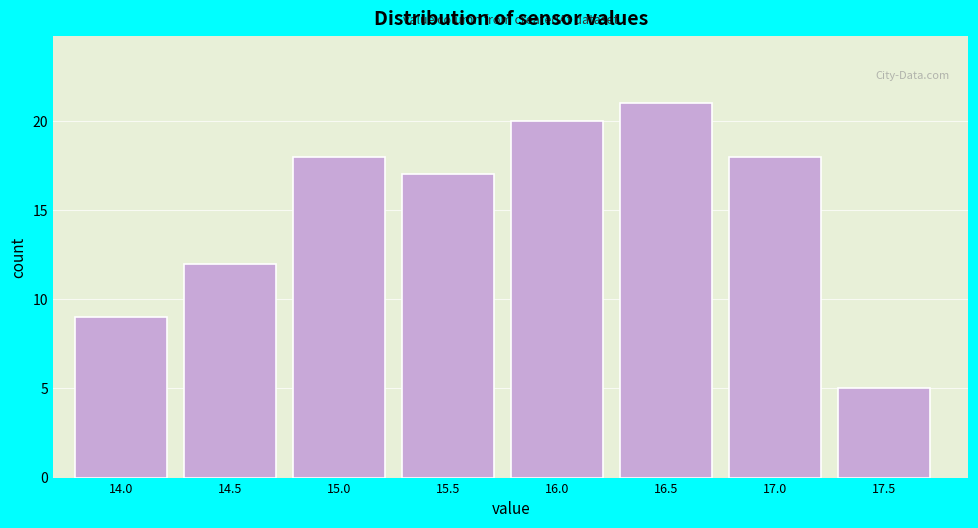

Reading right to left, transcribe all the data shown in this chart.

17.5=5	17.0=18	16.5=21	16.0=20	15.5=17	15.0=18	14.5=12	14.0=9